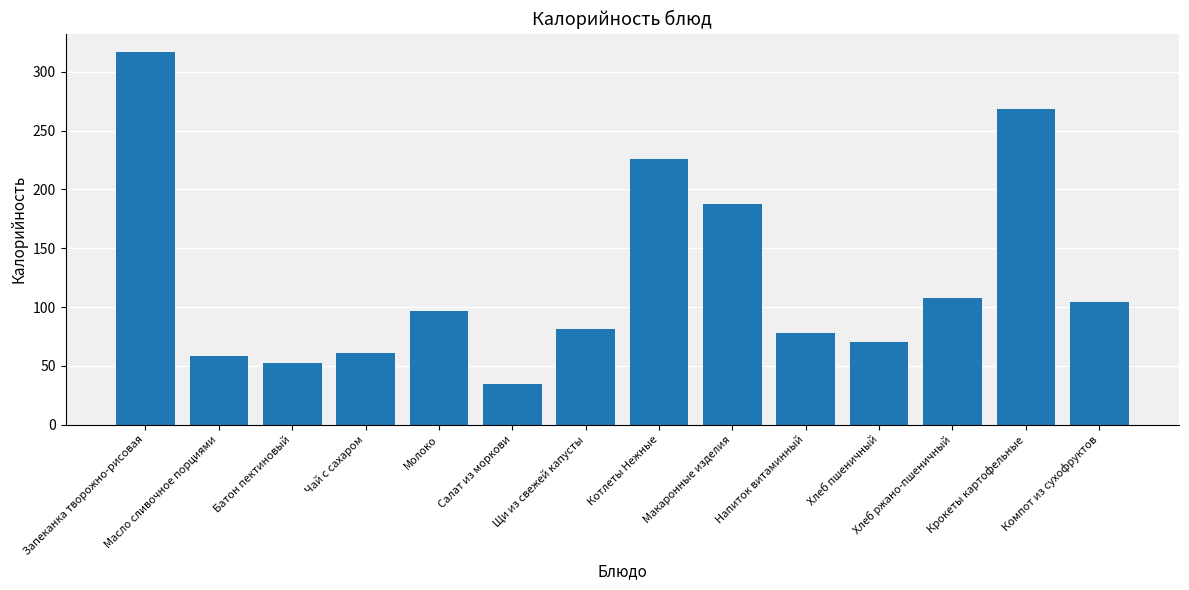

Reading left to right, what are all the values shown in this chart?

Запеканка творожно-рисовая=316.8	Масло сливочное порциями=58.2	Батон пектиновый=52.3	Чай с сахаром=61.2	Молоко=96.4	Салат из моркови=34.5	Щи из свежей капусты=81.4	Котлеты Нежные=225.8	Макаронные изделия=187.6	Напиток витаминный=77.6	Хлеб пшеничный=70.3	Хлеб ржано-пшеничный=108.0	Крокеты картофельные=268.7	Компот из сухофруктов=104.4